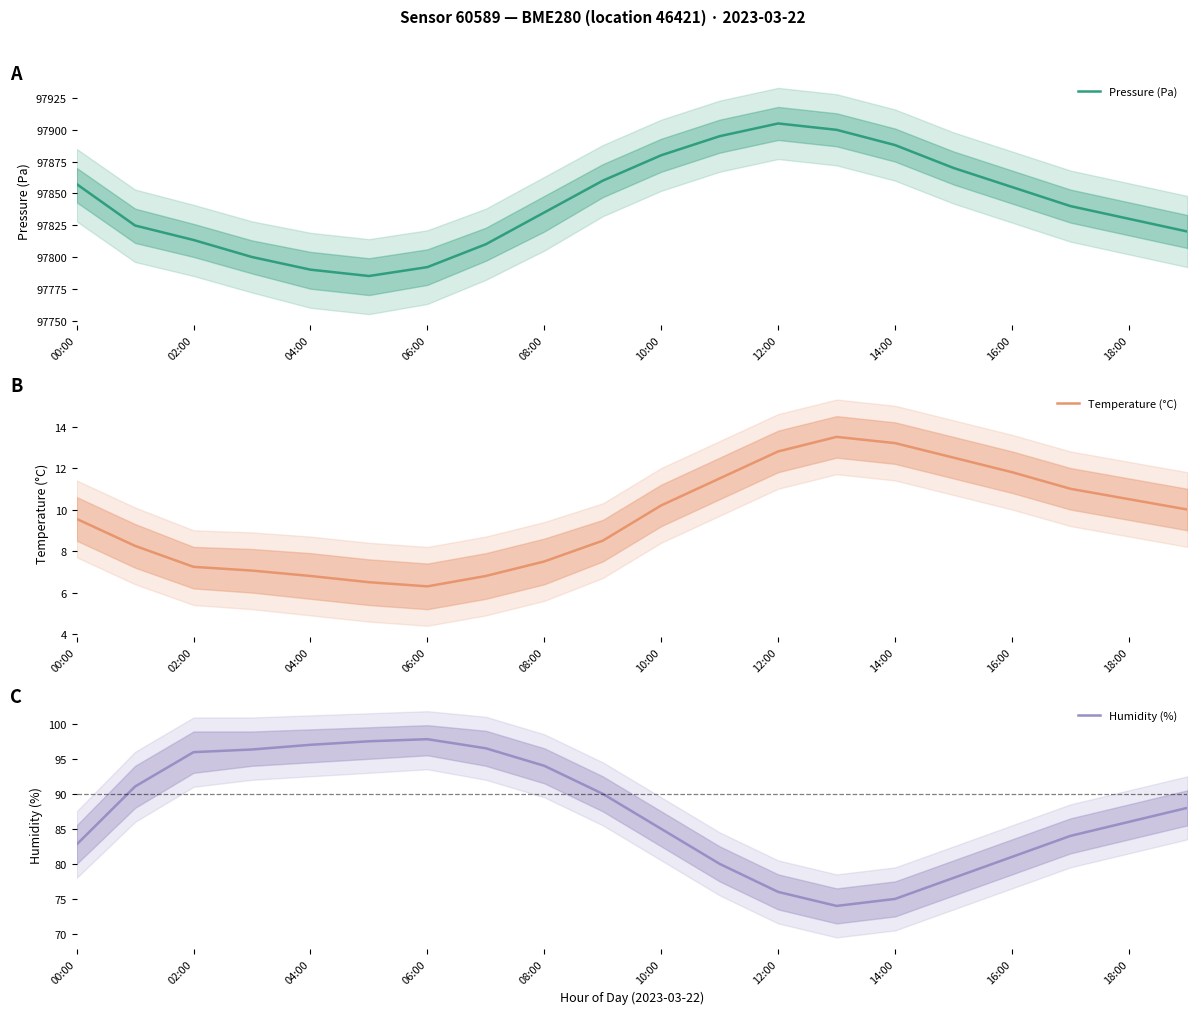

What is the sum of all Temperature (°C) values?

191.5